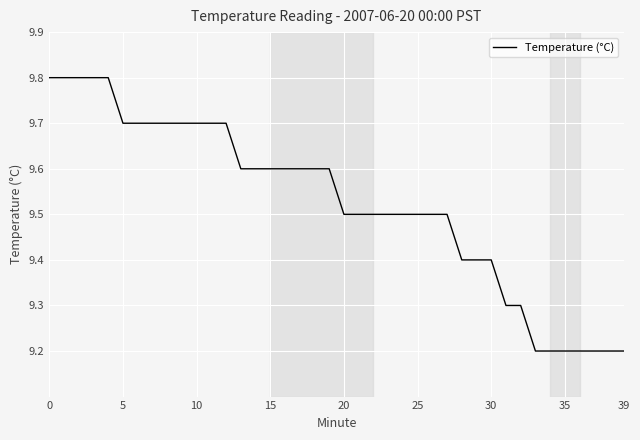

What is the difference between the maximum and minimum values?

0.6